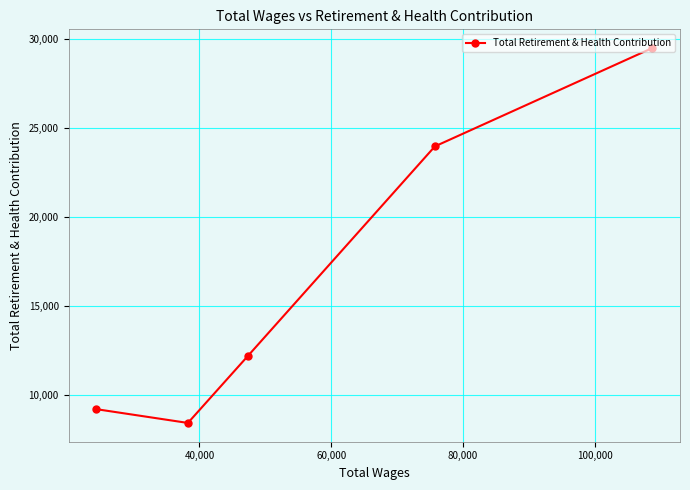

What is the value of the 3rd point from the left?

12209